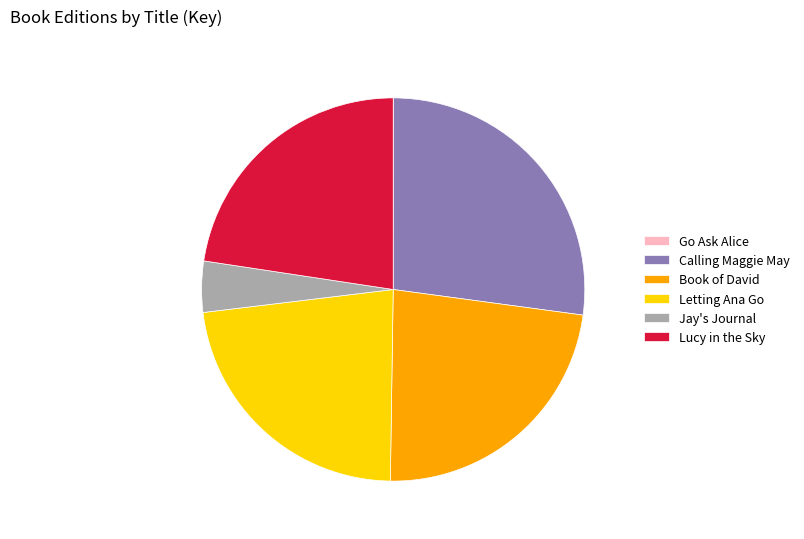

Does Book of David represent more than half of the total?

No